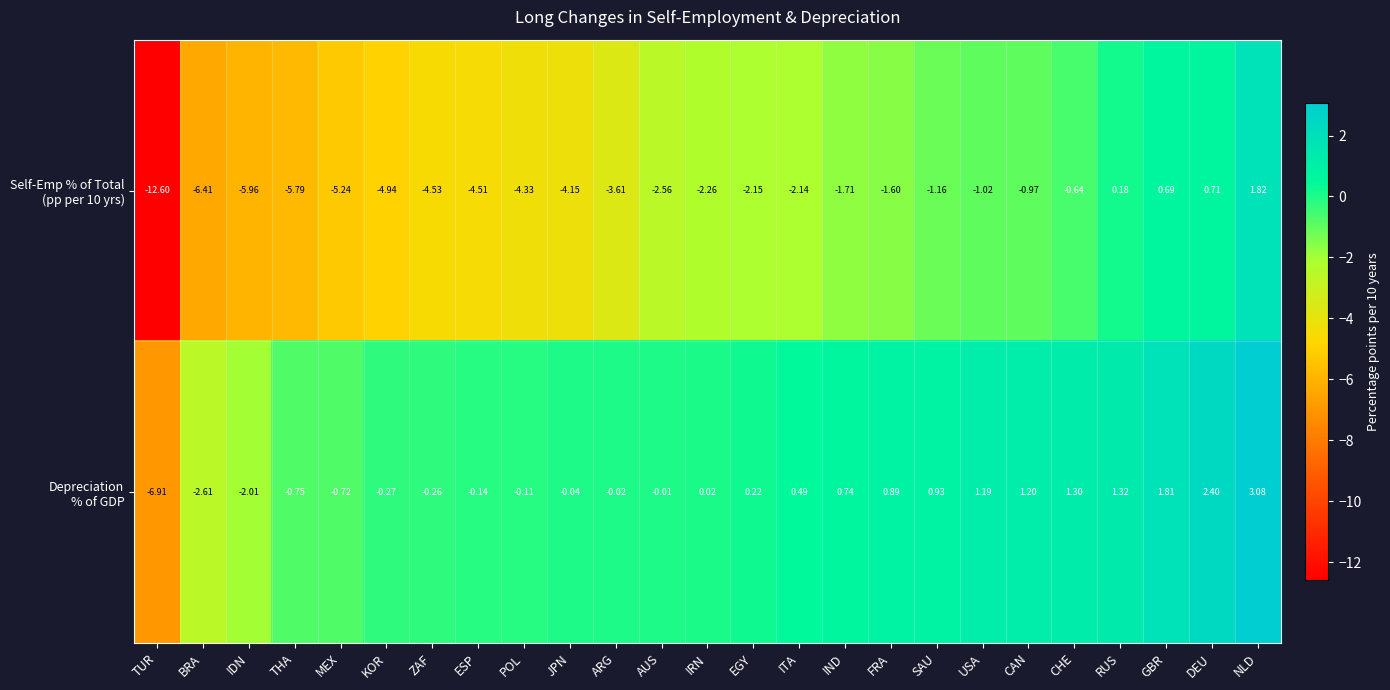

How many distinct data groups are displayed?

2